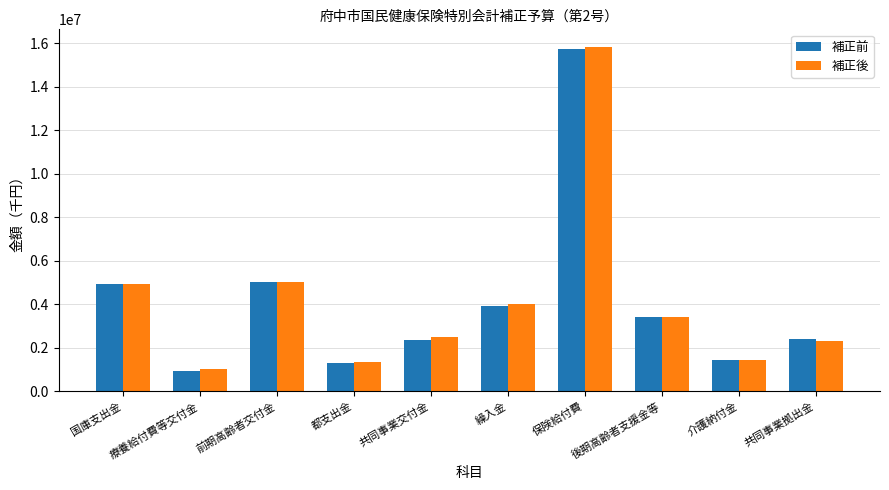

At which label does 補正前 reach its peak?

保険給付費